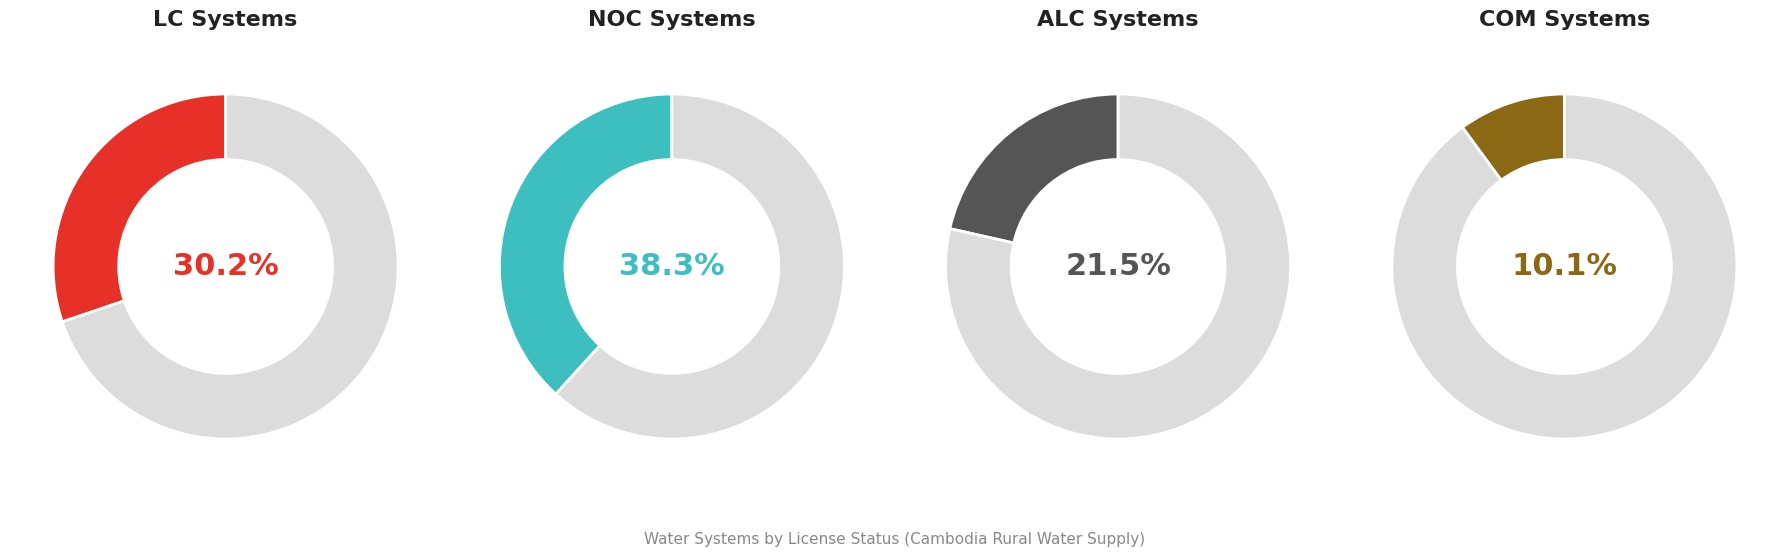

Does ALC account for over 50% of the chart?

No